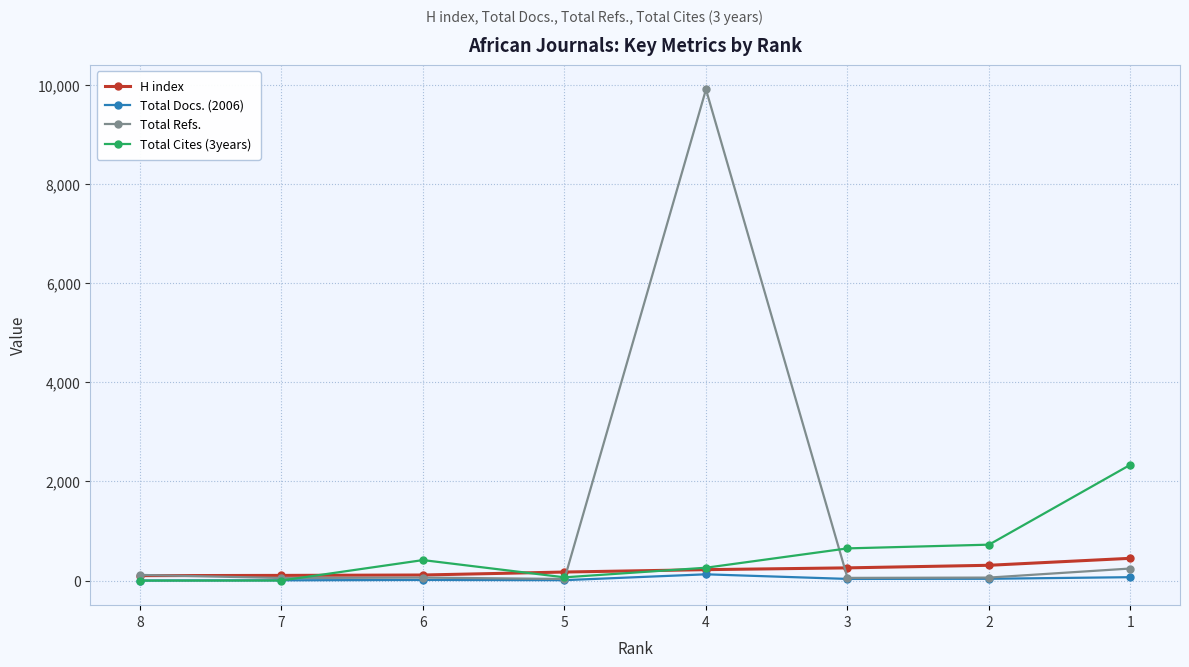

Which series has the widest spread of values?

Total Refs.